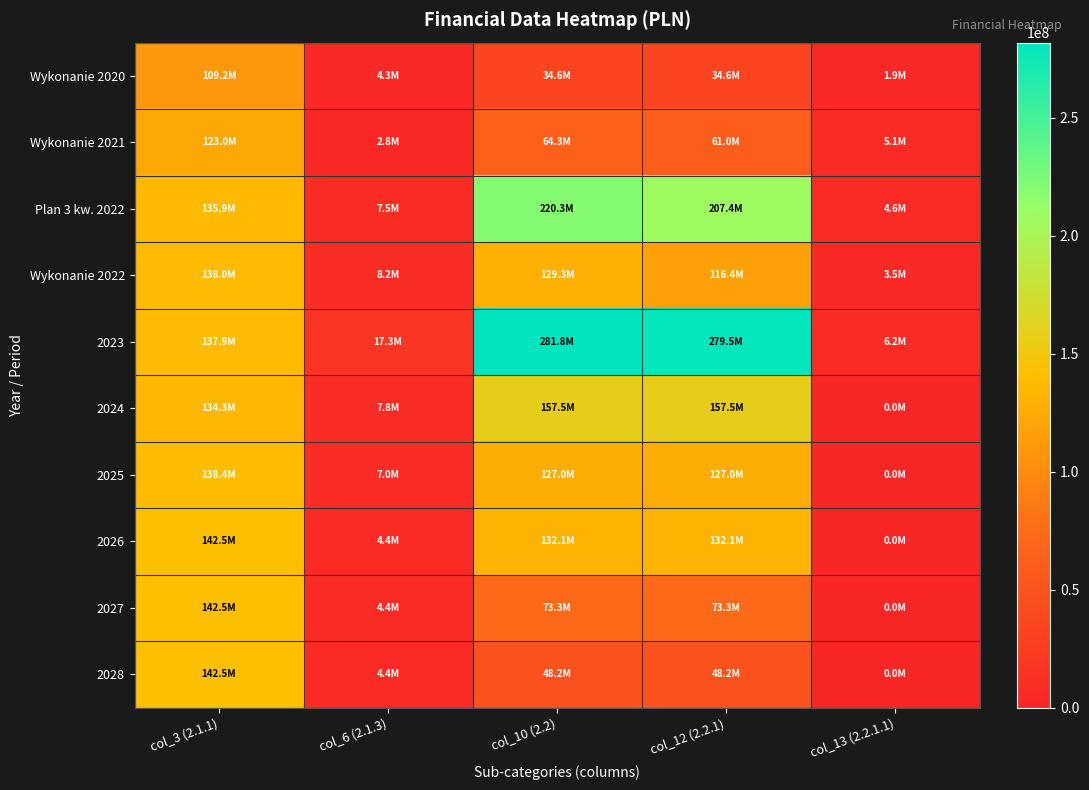

How many data points does each series have?

5